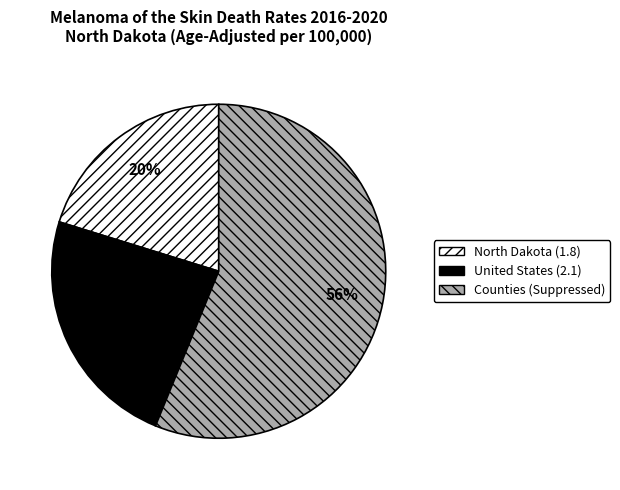

Does any single category account for the majority?

Yes